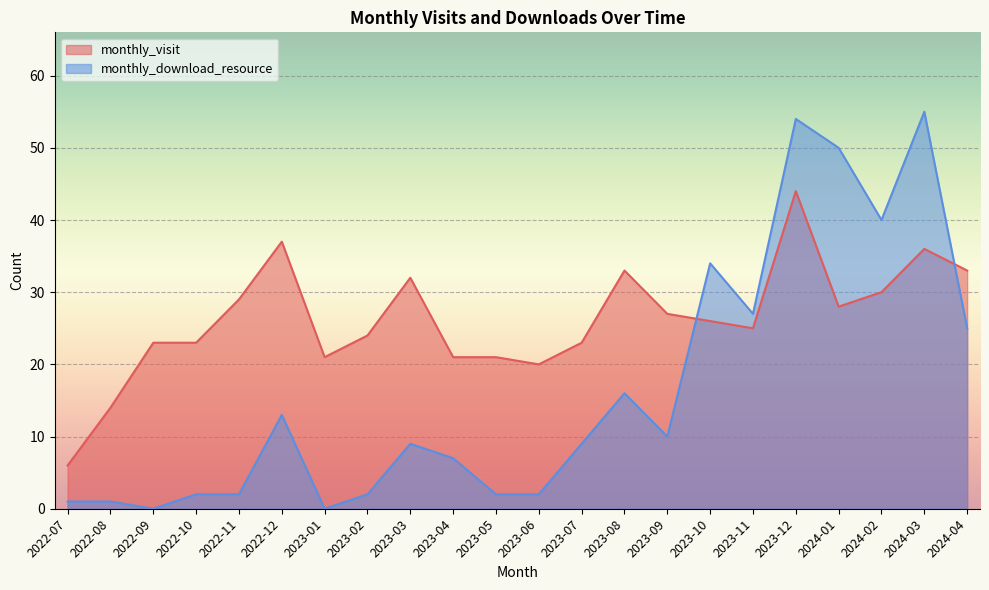

Reading right to left, transcribe all the data shown in this chart.

monthly_visit: 2024-04=33	2024-03=36	2024-02=30	2024-01=28	2023-12=44	2023-11=25	2023-10=26	2023-09=27	2023-08=33	2023-07=23	2023-06=20	2023-05=21	2023-04=21	2023-03=32	2023-02=24	2023-01=21	2022-12=37	2022-11=29	2022-10=23	2022-09=23	2022-08=14	2022-07=6
monthly_download_resource: 2024-04=25	2024-03=55	2024-02=40	2024-01=50	2023-12=54	2023-11=27	2023-10=34	2023-09=10	2023-08=16	2023-07=9	2023-06=2	2023-05=2	2023-04=7	2023-03=9	2023-02=2	2023-01=0	2022-12=13	2022-11=2	2022-10=2	2022-09=0	2022-08=1	2022-07=1